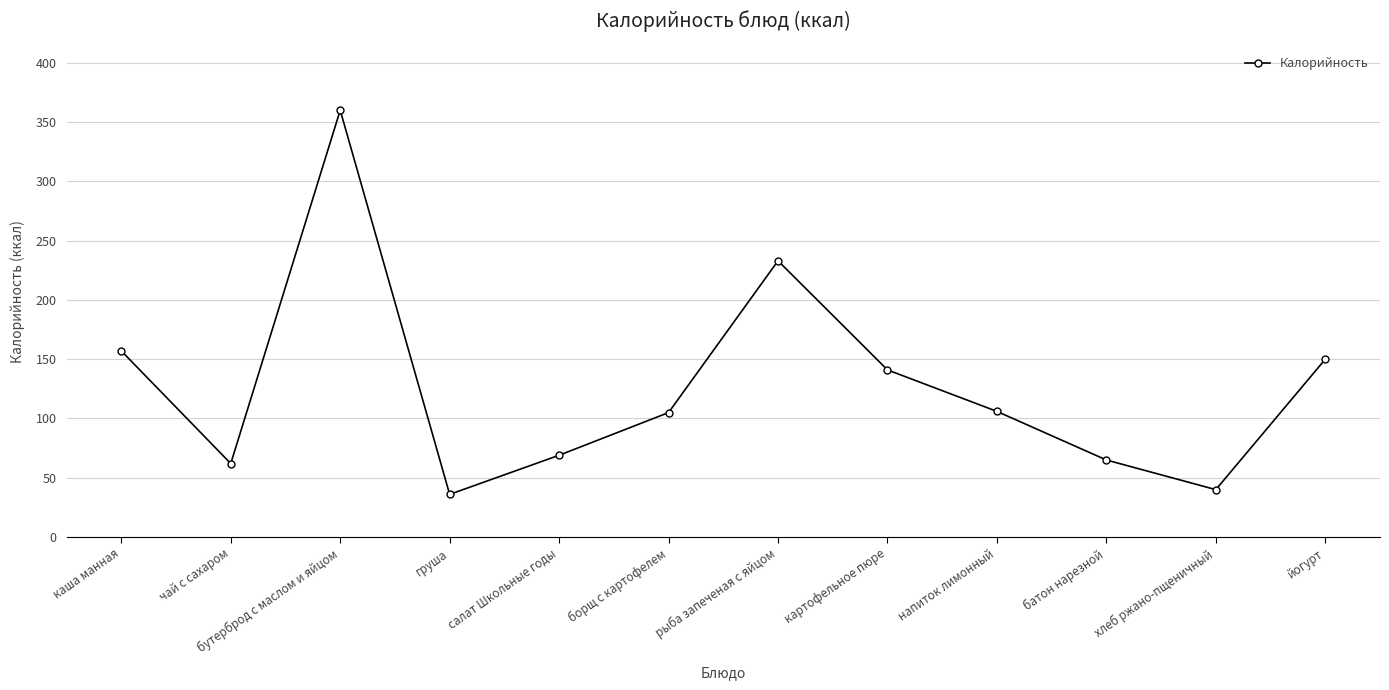

What position from the right is бутерброд с маслом и яйцом?

10